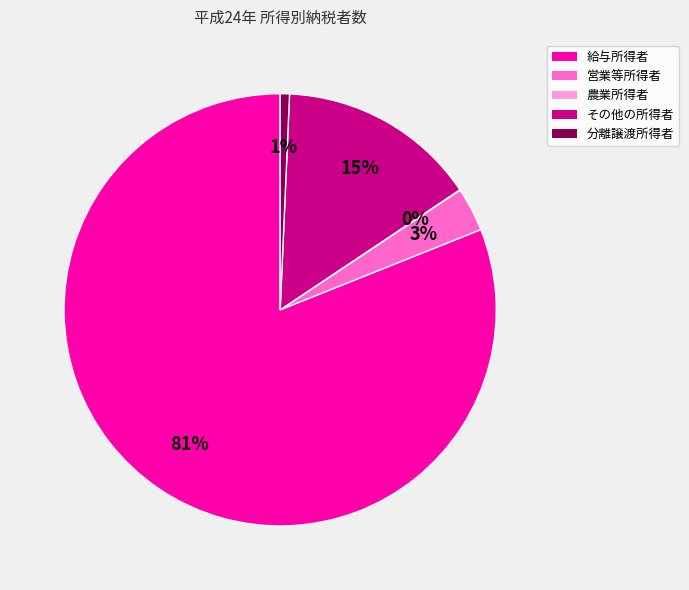

Which slice is the largest?

給与所得者